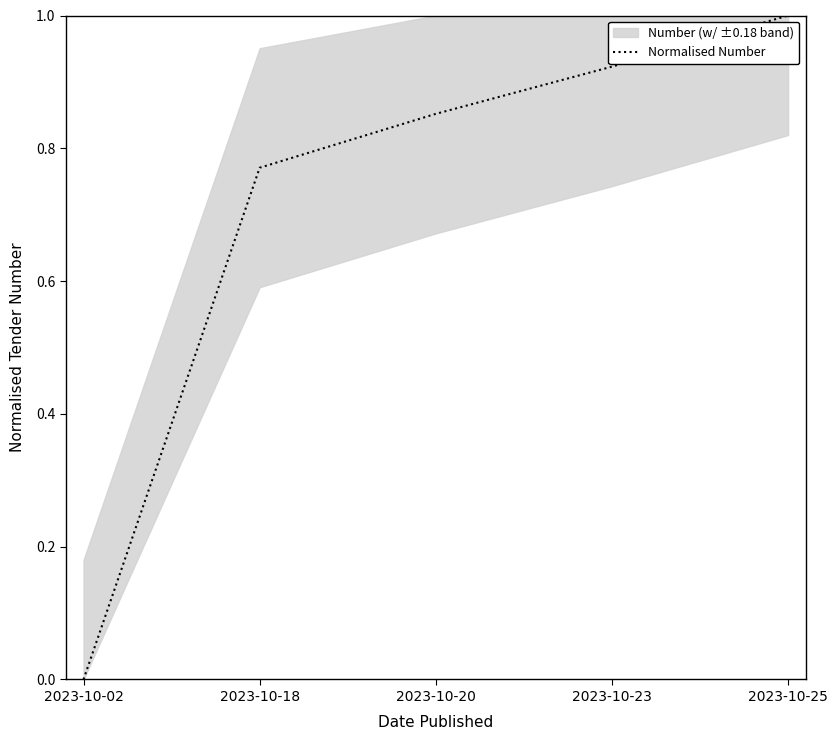

What is the average value?

0.7